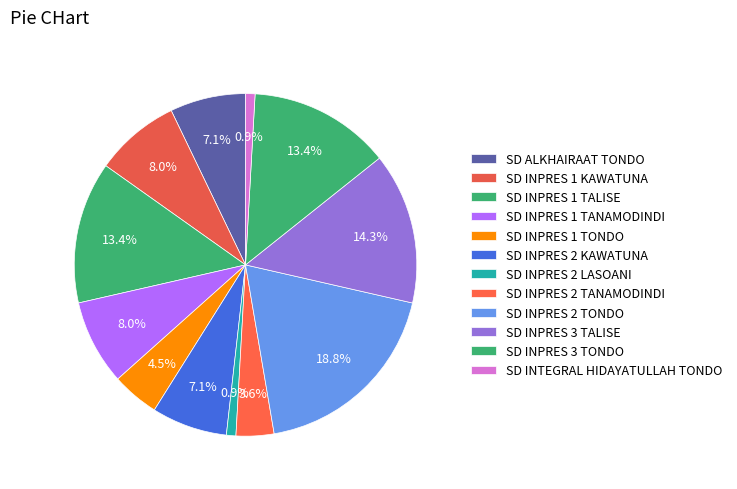

How many slices are in this pie chart?

12